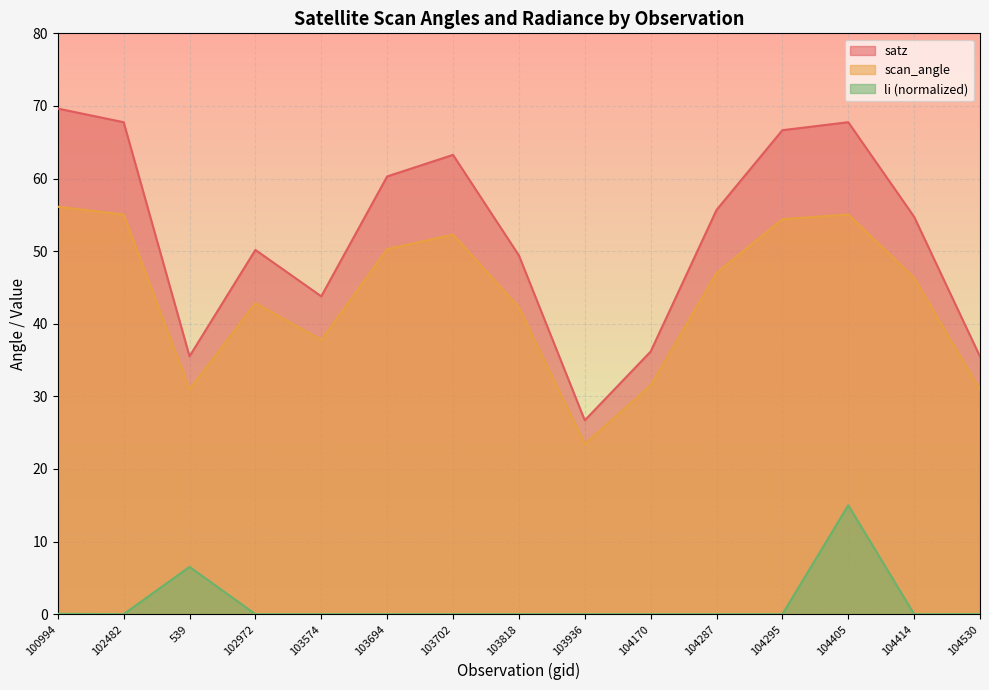

At which label does satz reach its minimum?

103936